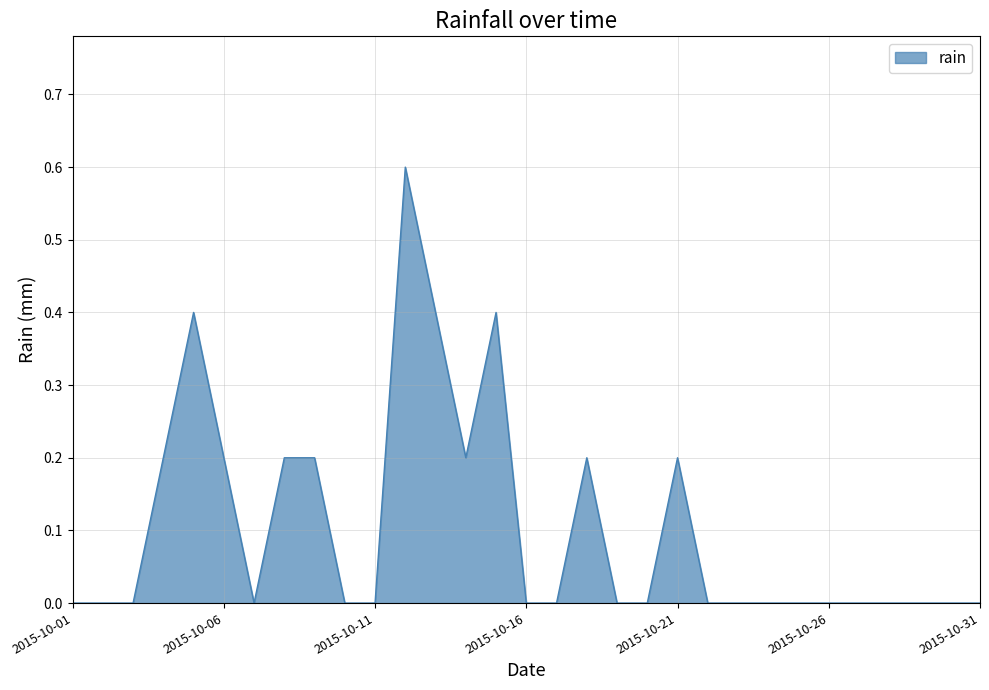

Reading left to right, transcribe all the data shown in this chart.

0.0	0.0	0.0	0.2	0.4	0.2	0.0	0.2	0.2	0.0	0.0	0.6	0.4	0.2	0.4	0.0	0.0	0.2	0.0	0.0	0.2	0.0	0.0	0.0	0.0	0.0	0.0	0.0	0.0	0.0	0.0